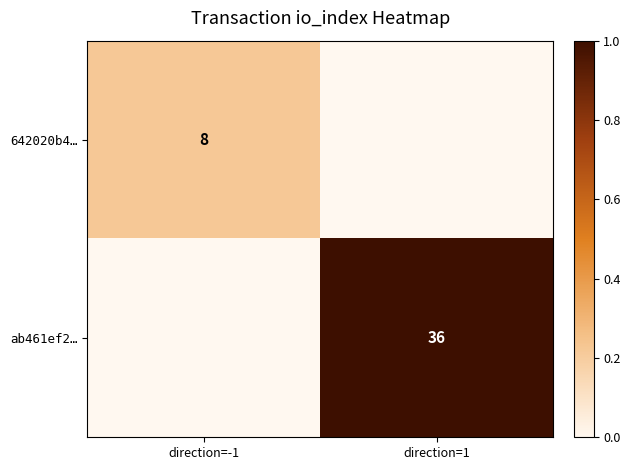

Is the value of ab461ef2… at direction=1 greater than the value of 642020b4… at direction=-1?

Yes